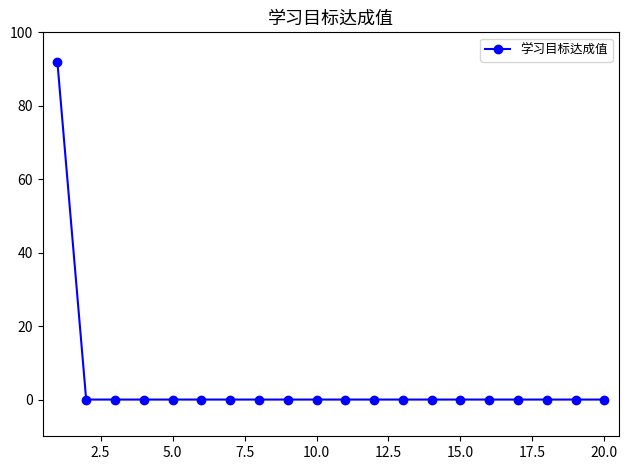

Does the chart display data point markers on the line(s)?

Yes